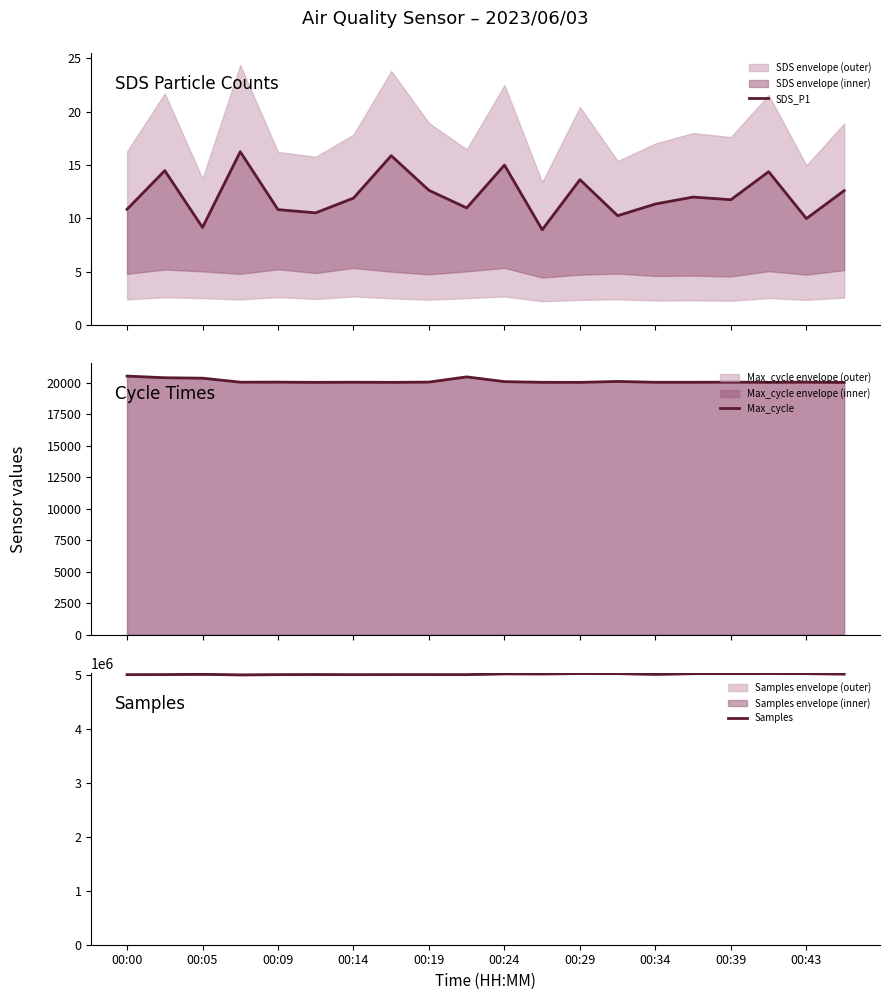

True or false: Samples has more than 2 interior local peaks.

True